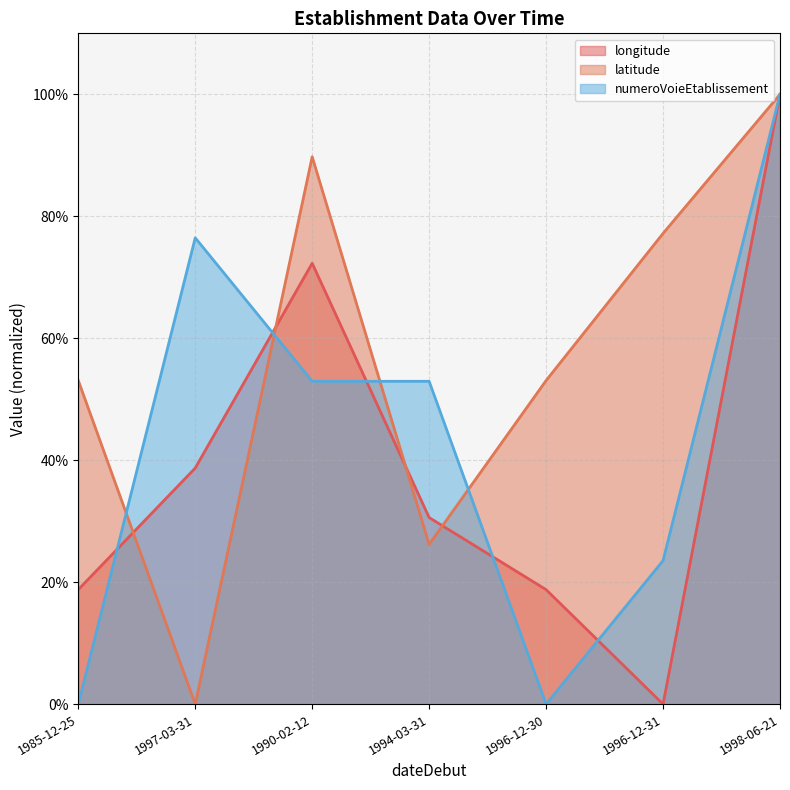

Reading left to right, list all the values displayed in this chart.

longitude: 0.2	0.4	0.7	0.3	0.2	0.0	1.0
latitude: 0.5	0.0	0.9	0.3	0.5	0.8	1.0
numeroVoieEtablissement: 0.0	0.8	0.5	0.5	0.0	0.2	1.0